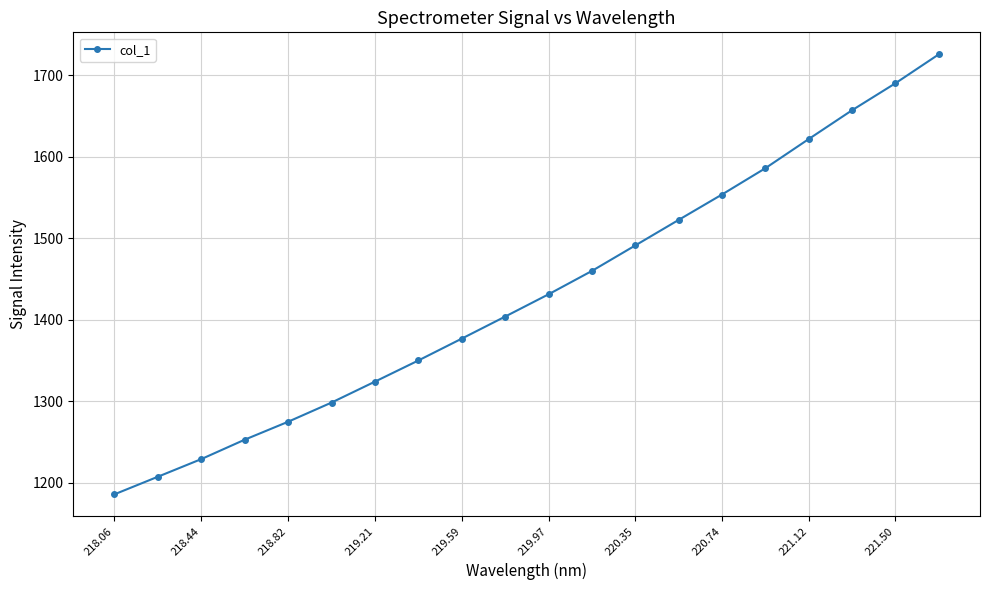

What is the smallest value displayed?

1185.8